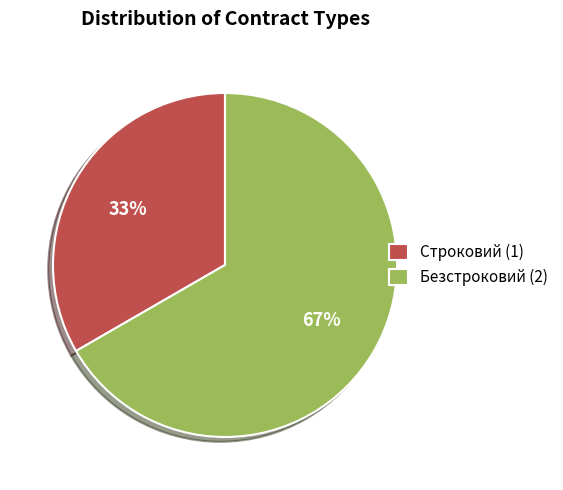

What is the ratio of the value at Безстроковий to the value at Строковий?

2.0